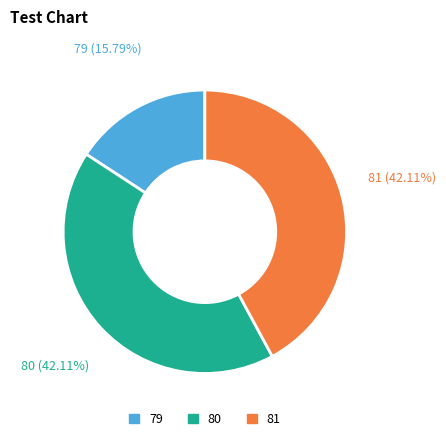

What percentage is the 80 slice, to the nearest percent?

42%